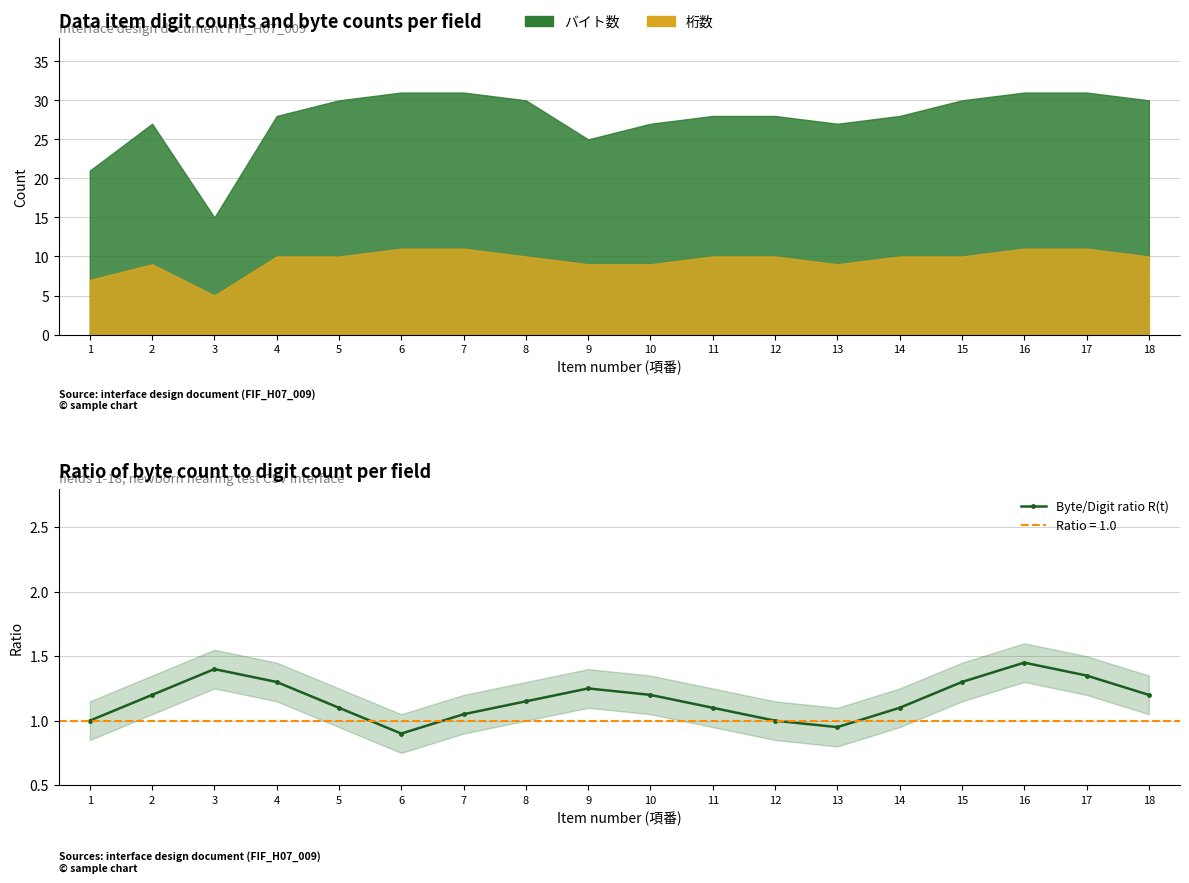

Is it true that the value at 7 is 1.6?

False